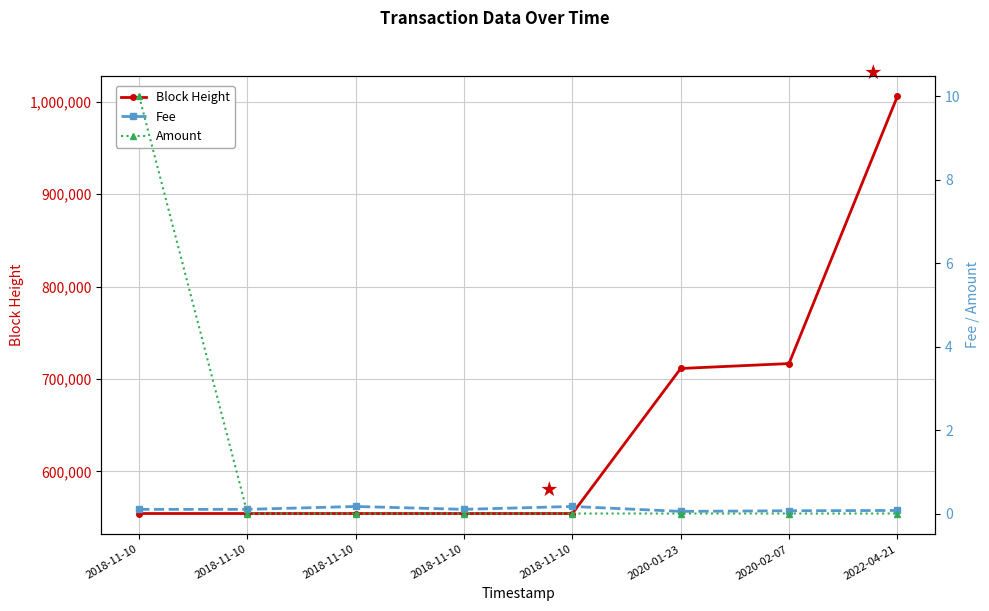

What is the sum of the Fee values at 2018-11-10 and 2018-11-10?

0.3